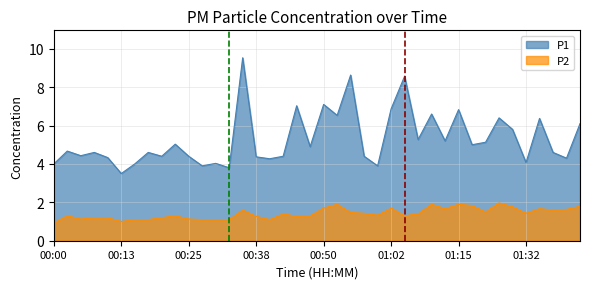

At how many categories does at least one series exceed 6?

12